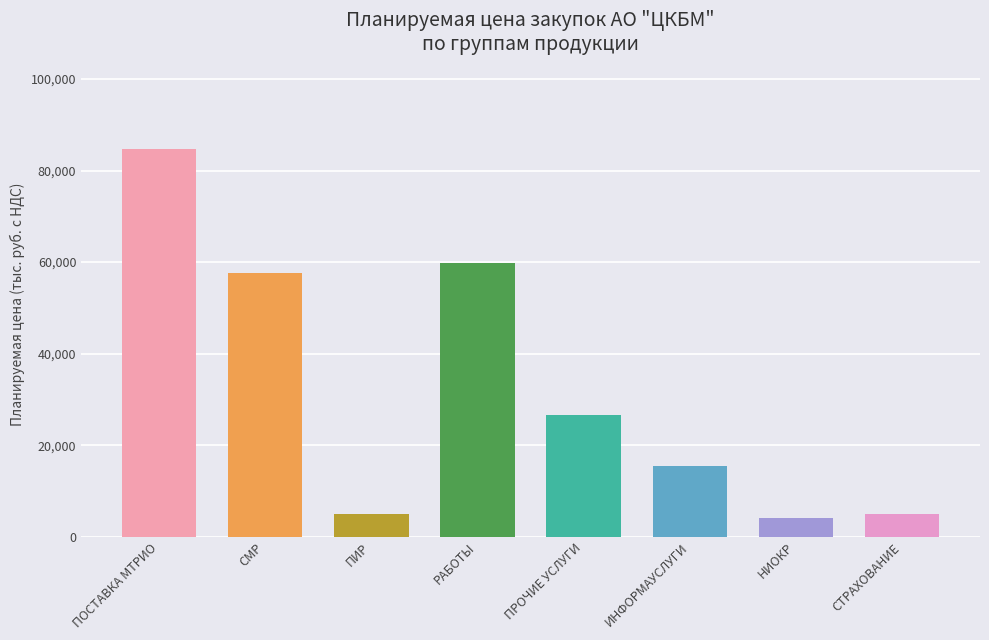

At which label is the value closest to 44443?

СМР